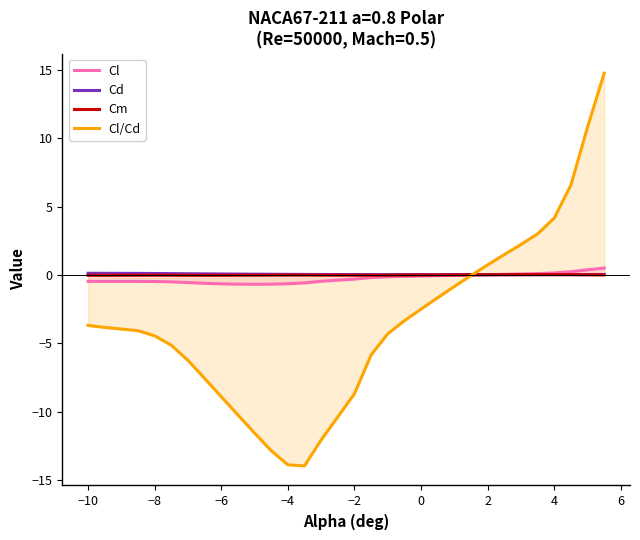

What is the smallest value displayed?

-13.9